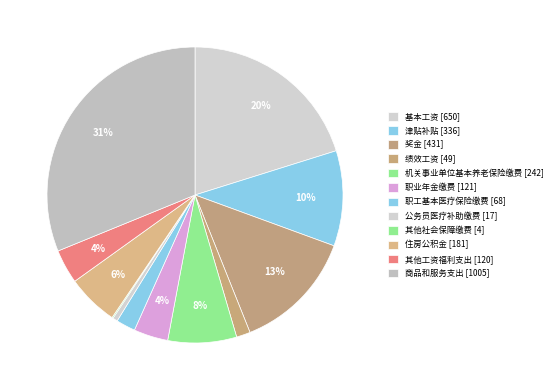

Rank the categories by value from lowest to highest.

其他社会保障缴费, 公务员医疗补助缴费, 绩效工资, 职工基本医疗保险缴费, 其他工资福利支出, 职业年金缴费, 住房公积金, 机关事业单位基本养老保险缴费, 津贴补贴, 奖金, 基本工资, 商品和服务支出